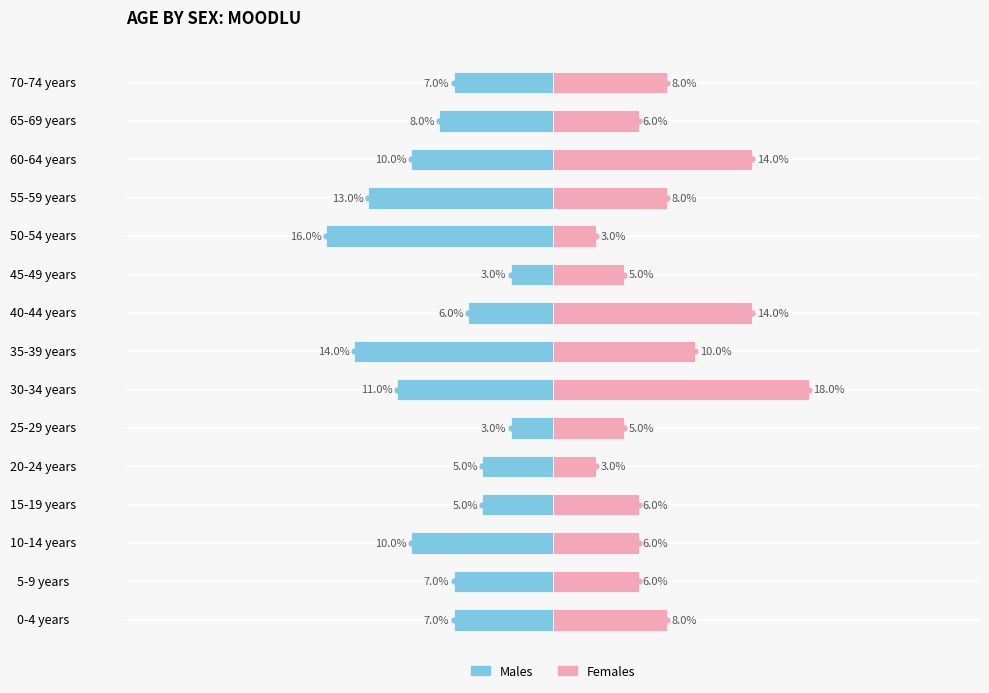

What is the difference between the maximum and minimum values in the Females series?

15